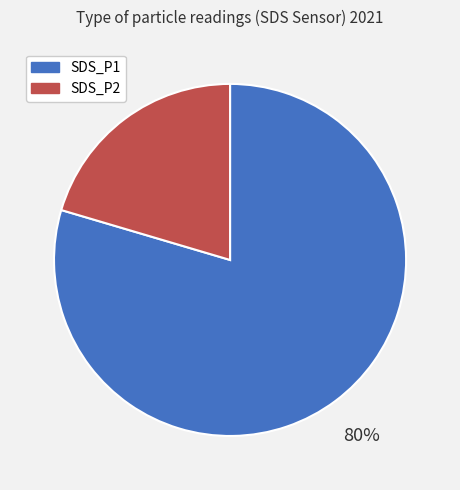

To the nearest percent, what is the combined percentage of SDS_P2 and SDS_P1?

100%